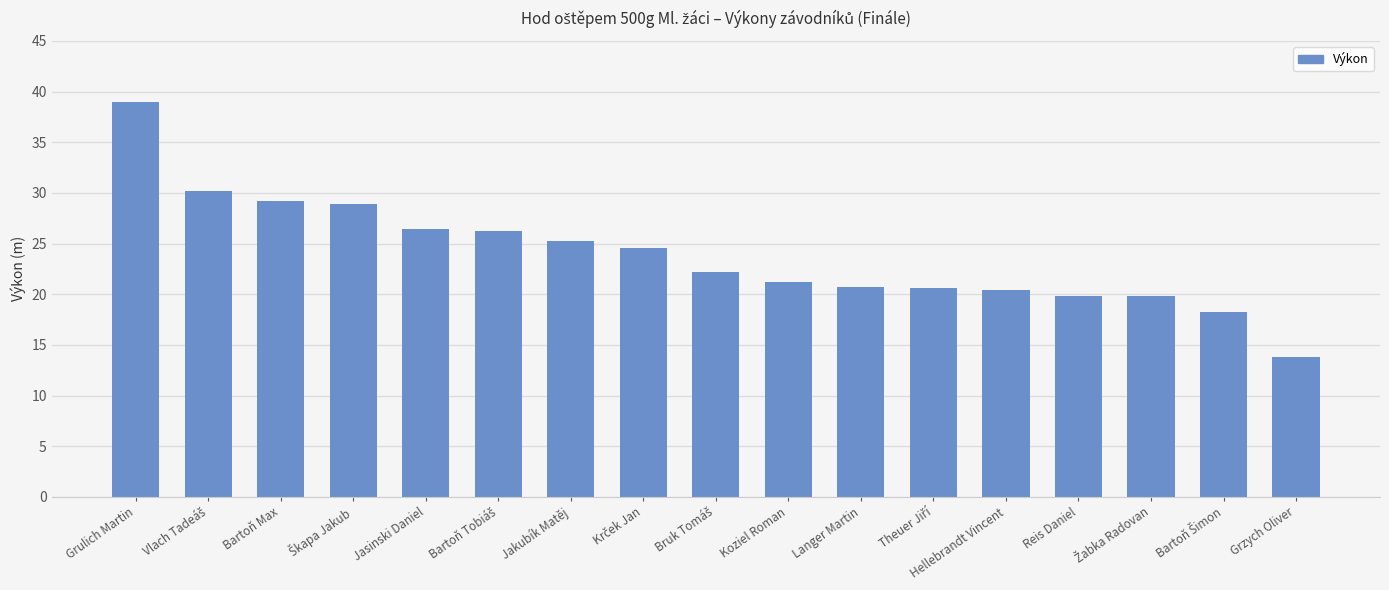

Read the value at Jakubík Matěj.

25.3